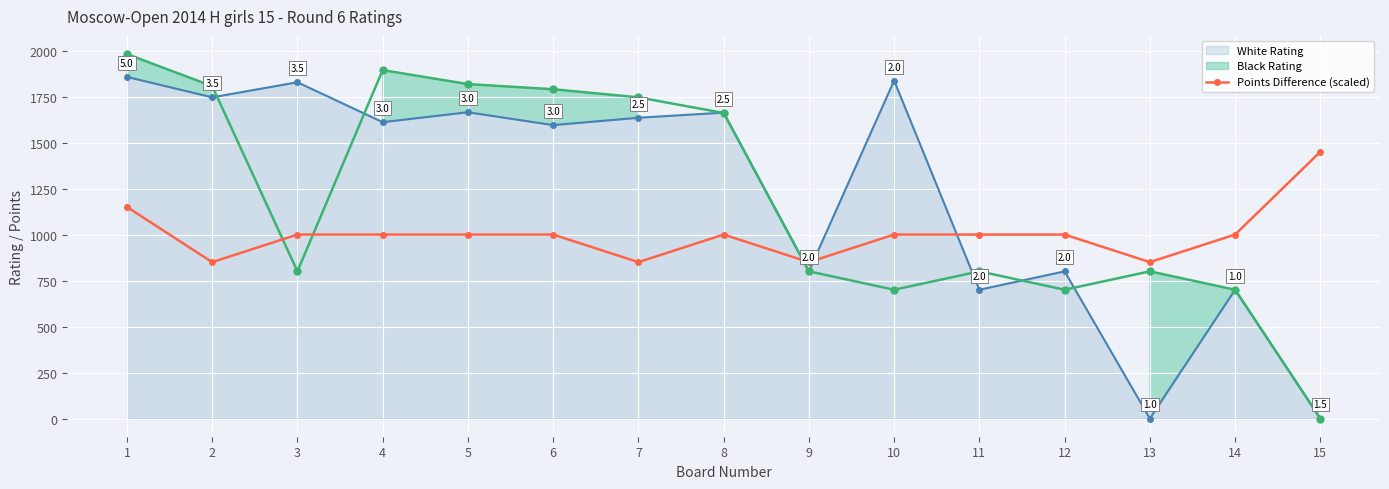

What is the highest value of the Points Difference (scaled) series?

1450